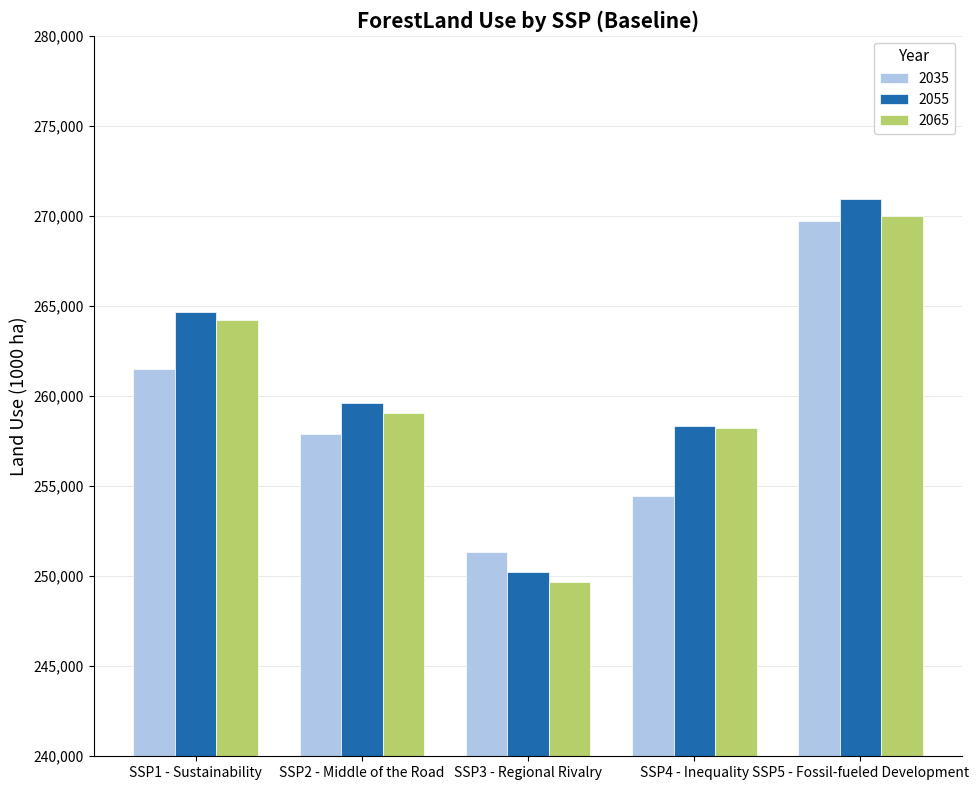

Rank the categories by 2055 value from lowest to highest.

SSP3 - Regional Rivalry, SSP4 - Inequality, SSP2 - Middle of the Road, SSP1 - Sustainability, SSP5 - Fossil-fueled Development